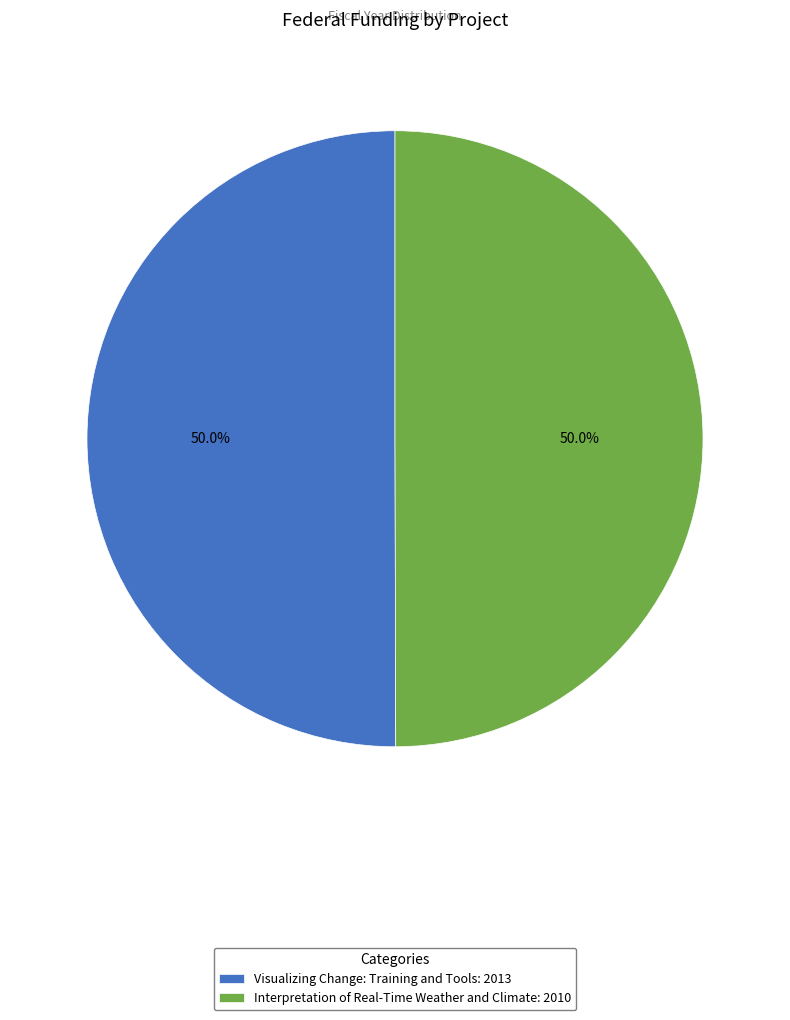

Count the number of slices in the pie.

2